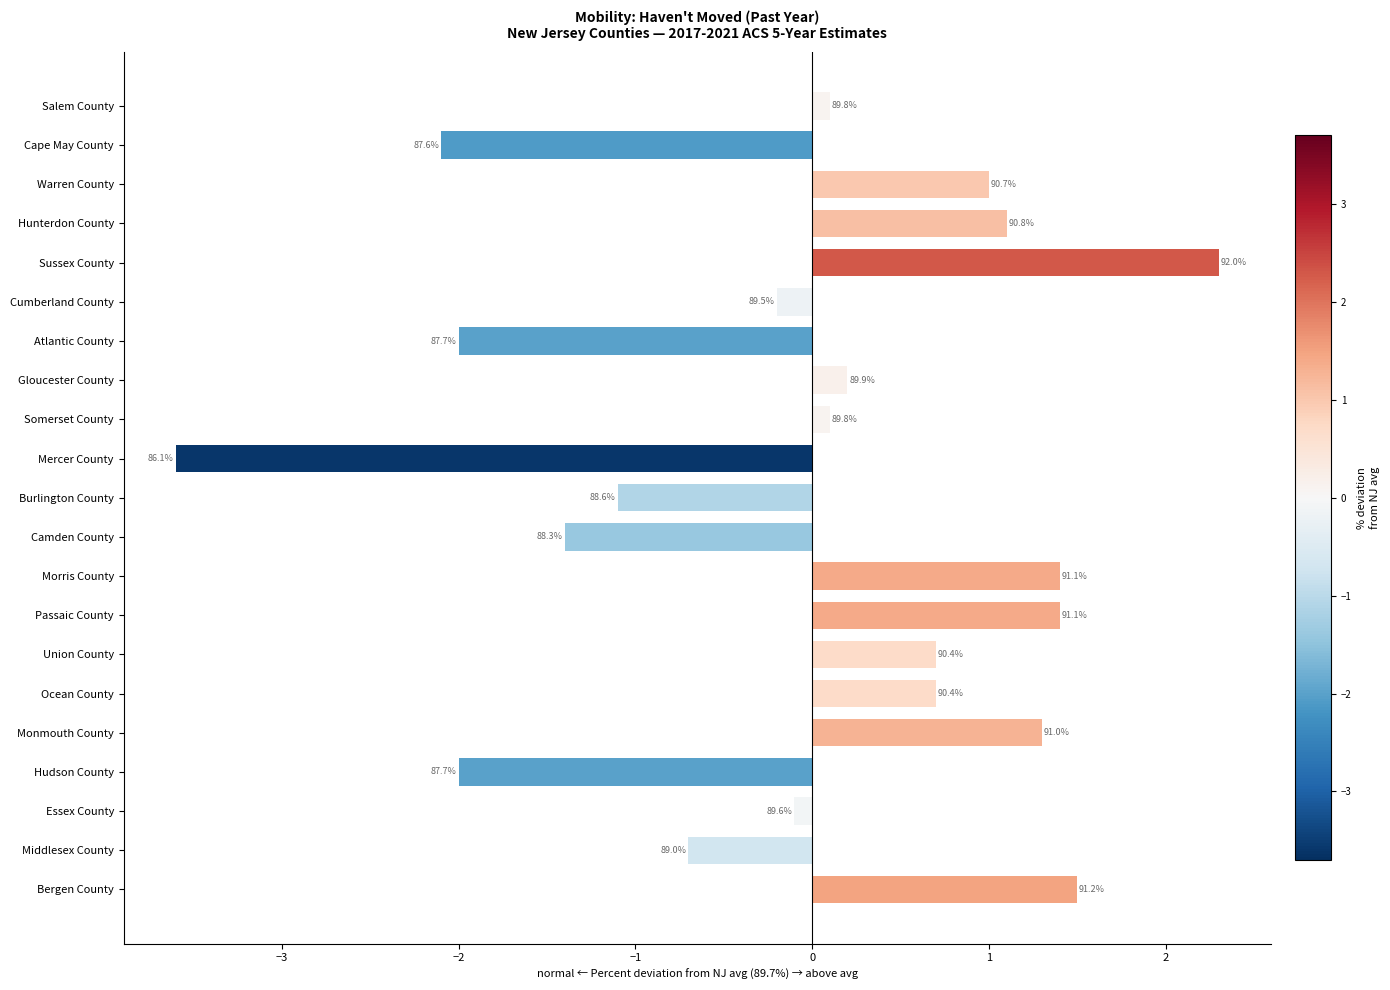

How many bars are there in total?

21